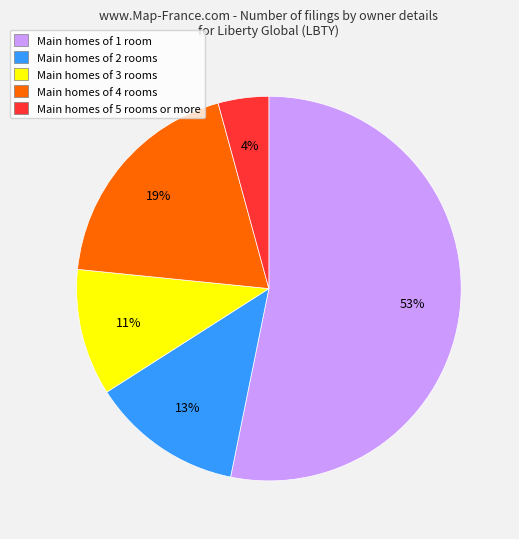

Between Main homes of 1 room and Main homes of 4 rooms, which is larger?

Main homes of 1 room